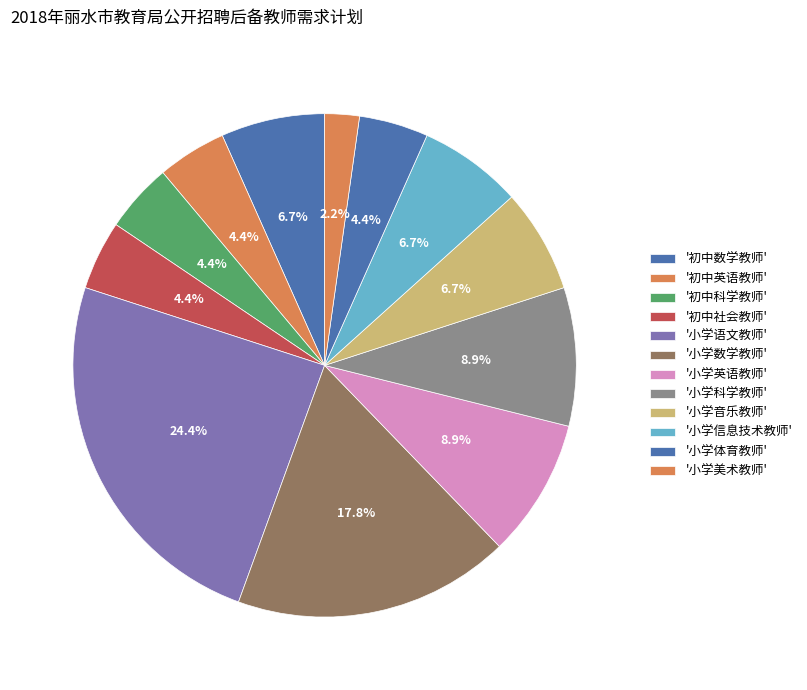

How many slices are in this pie chart?

12